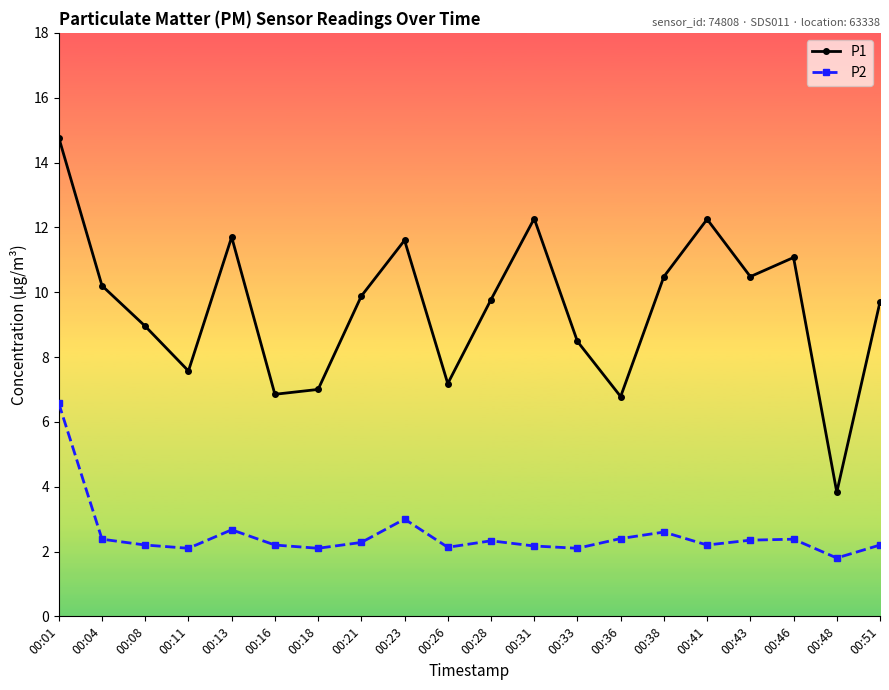

What is the value of the P1 point at the 12th from the left?

12.3